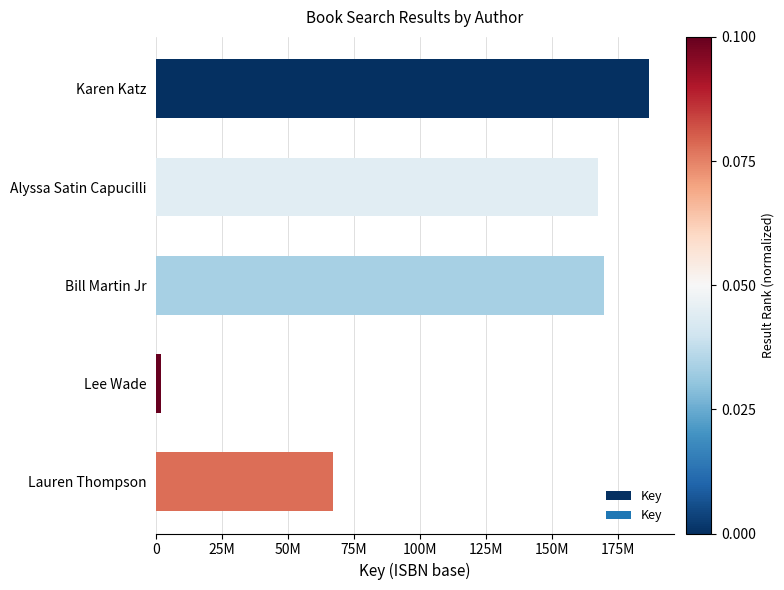

List the labels in order of value, largest first.

Karen Katz, Bill Martin Jr, Alyssa Satin Capucilli, Lauren Thompson, Lee Wade